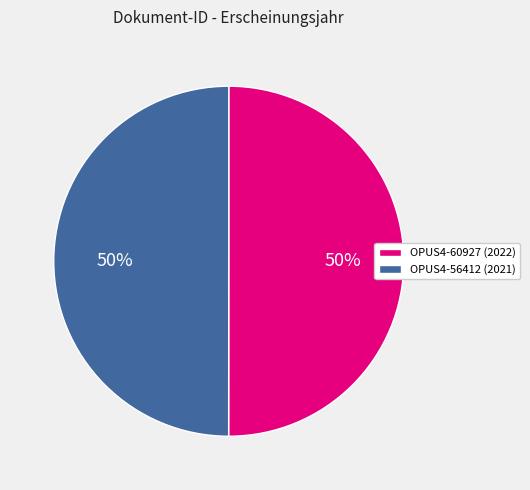

Approximately how many times larger is the value at OPUS4-56412 compared to OPUS4-60927?

1.0